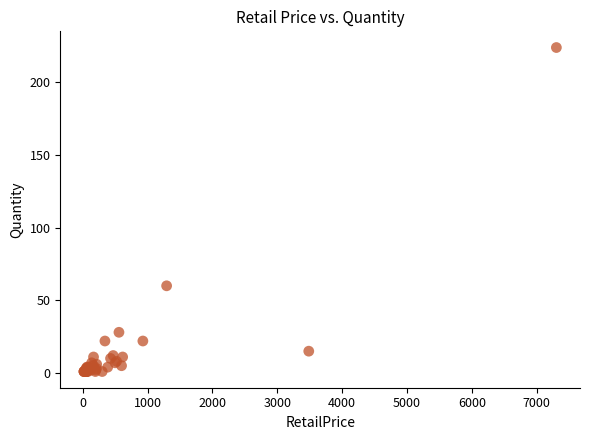

What Y value in the scatter plot is closest to 112?

60